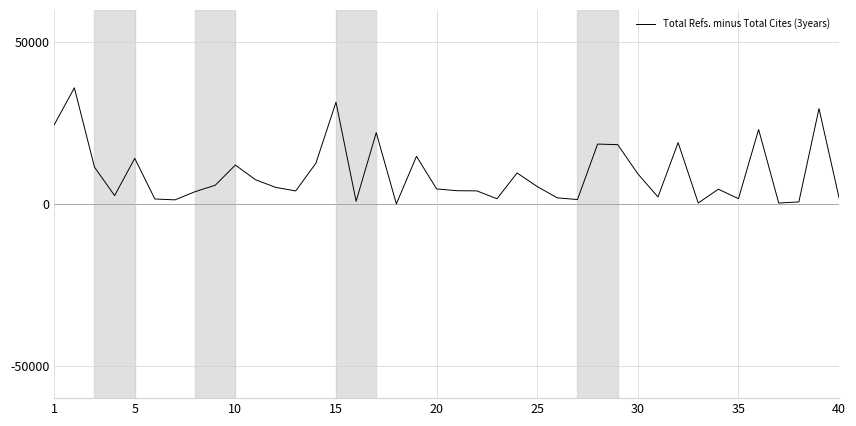

True or false: the data has more than 1 interior local peaks.

True